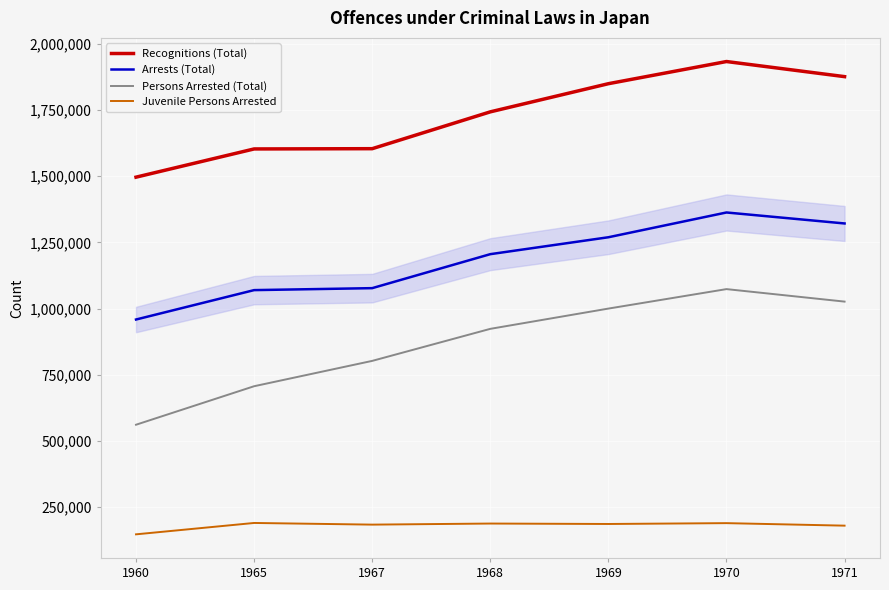

What is the approximate value of Persons Arrested (Total) at 1960, to the nearest 50?

561600